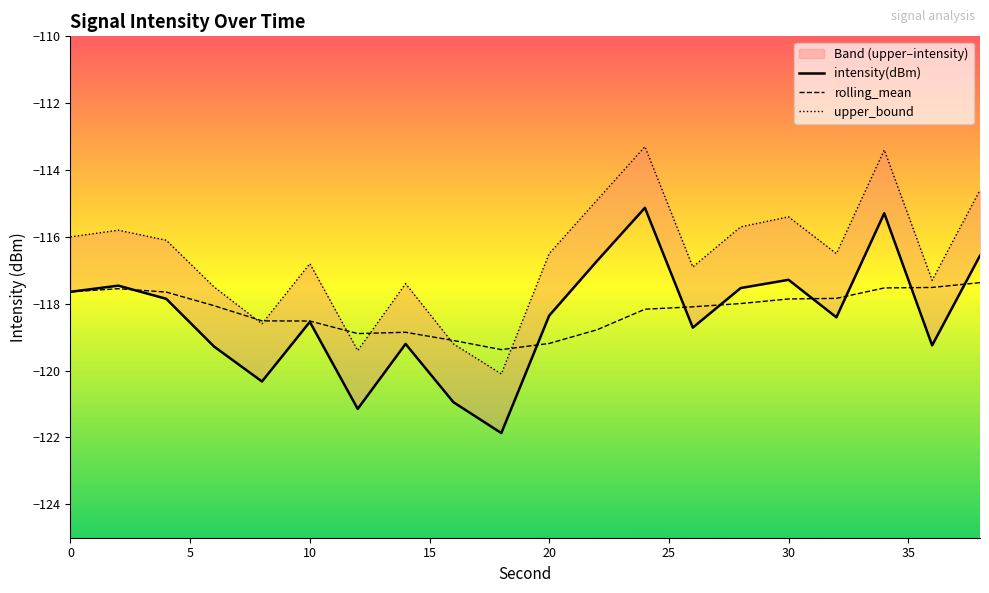

Is this an area chart (filled region under the line)?

No